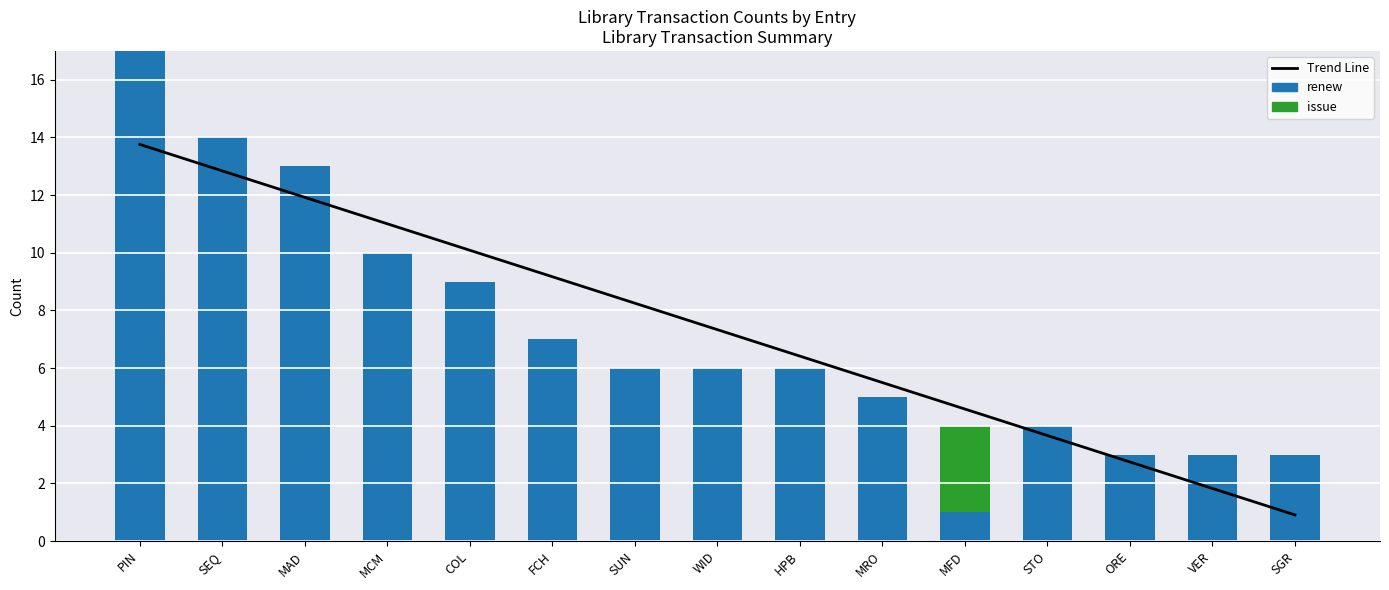

How many data points in renew are less than 6?

6